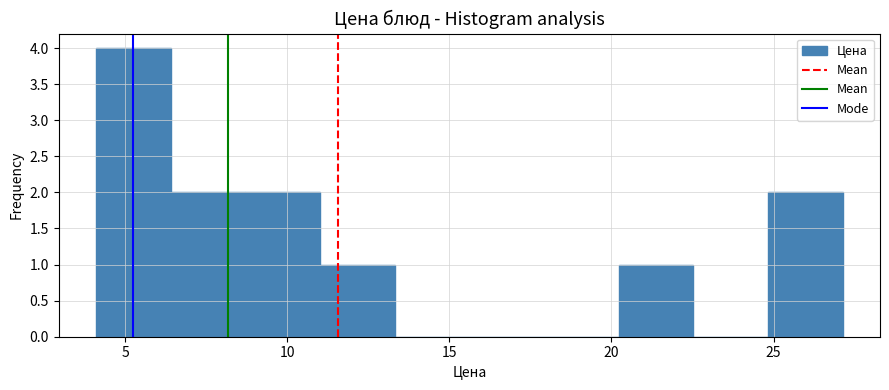

What is the height of the bar covering 20.0 to 22.5 on the x-axis? Neither the bar edges nor the heights are printed on the chart, so give them approximately, as read against the axes.

1